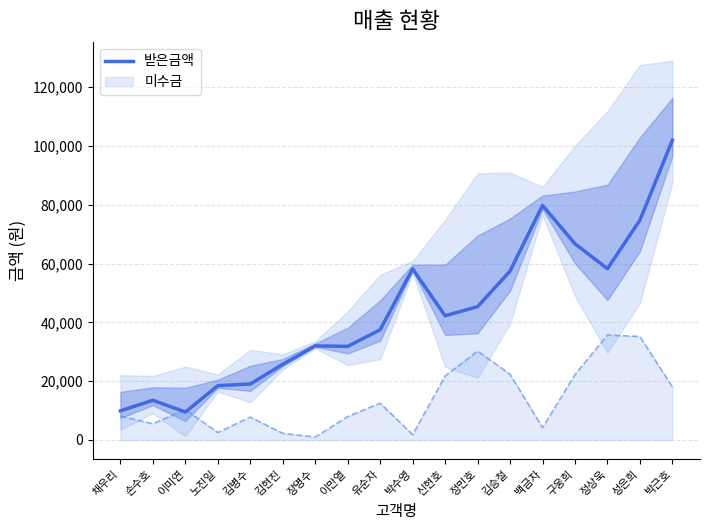

Does the chart display data point markers on the line(s)?

No